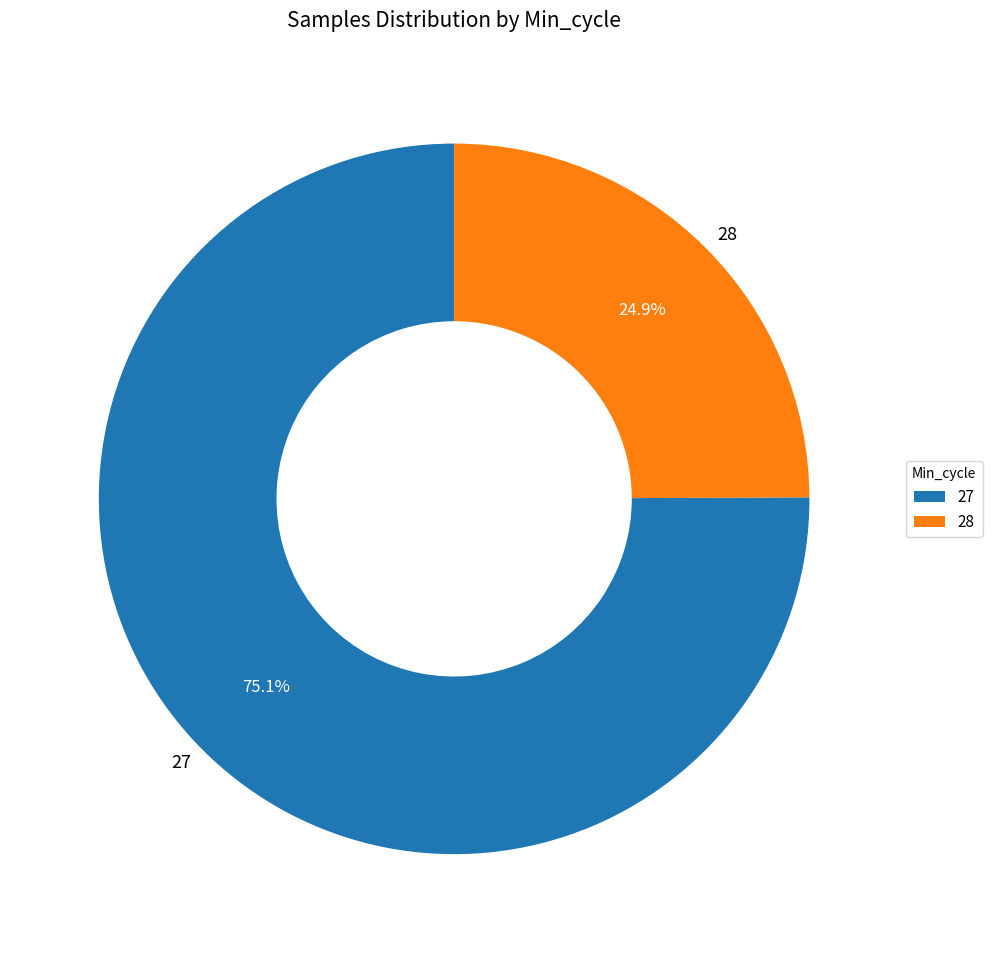

How many segments does this pie chart have?

2